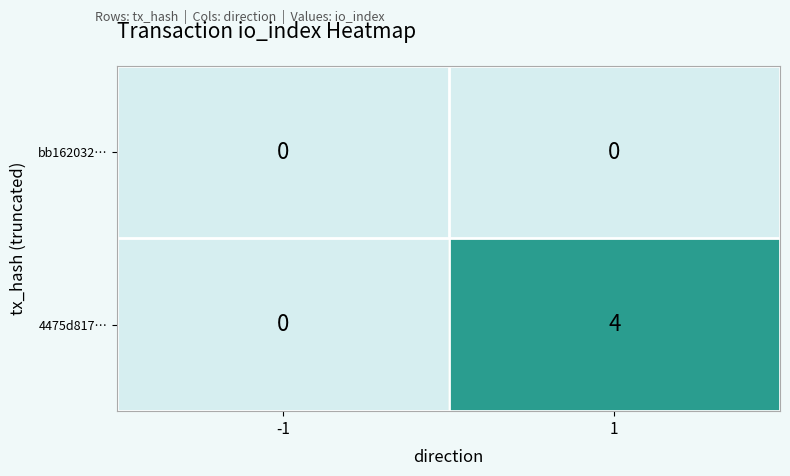

List the series in order of their overall mean, highest first.

4475d817…, bb162032…